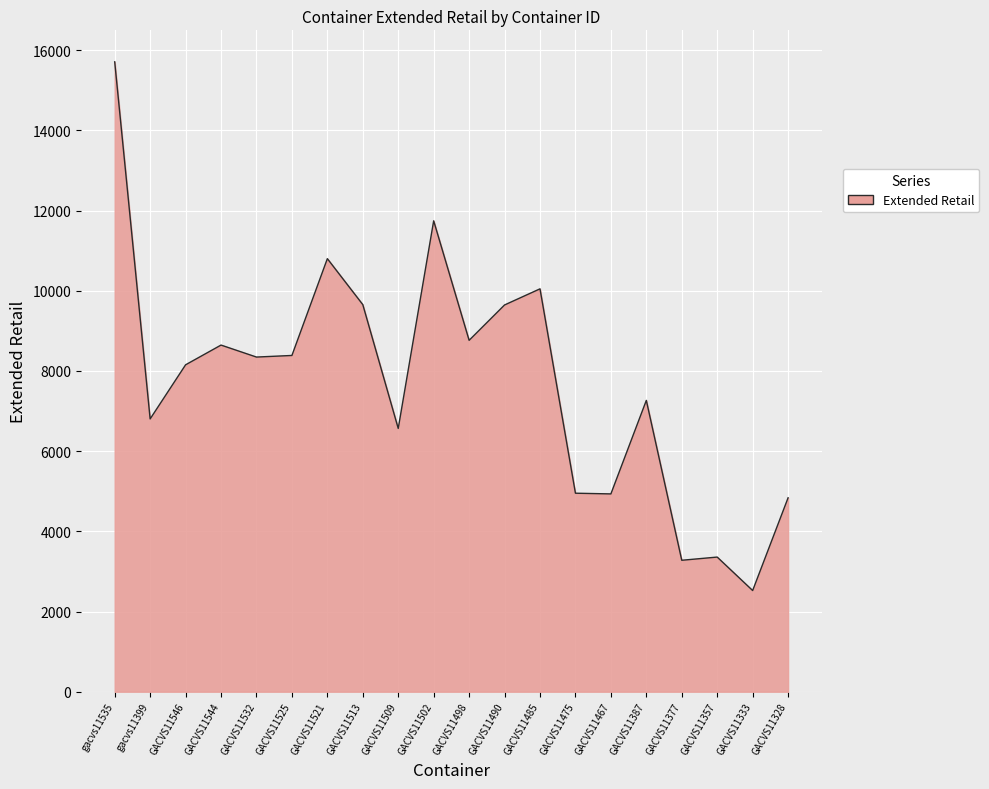

What is the sum of the values at GACVS11333 and GACVS11357?

5882.2